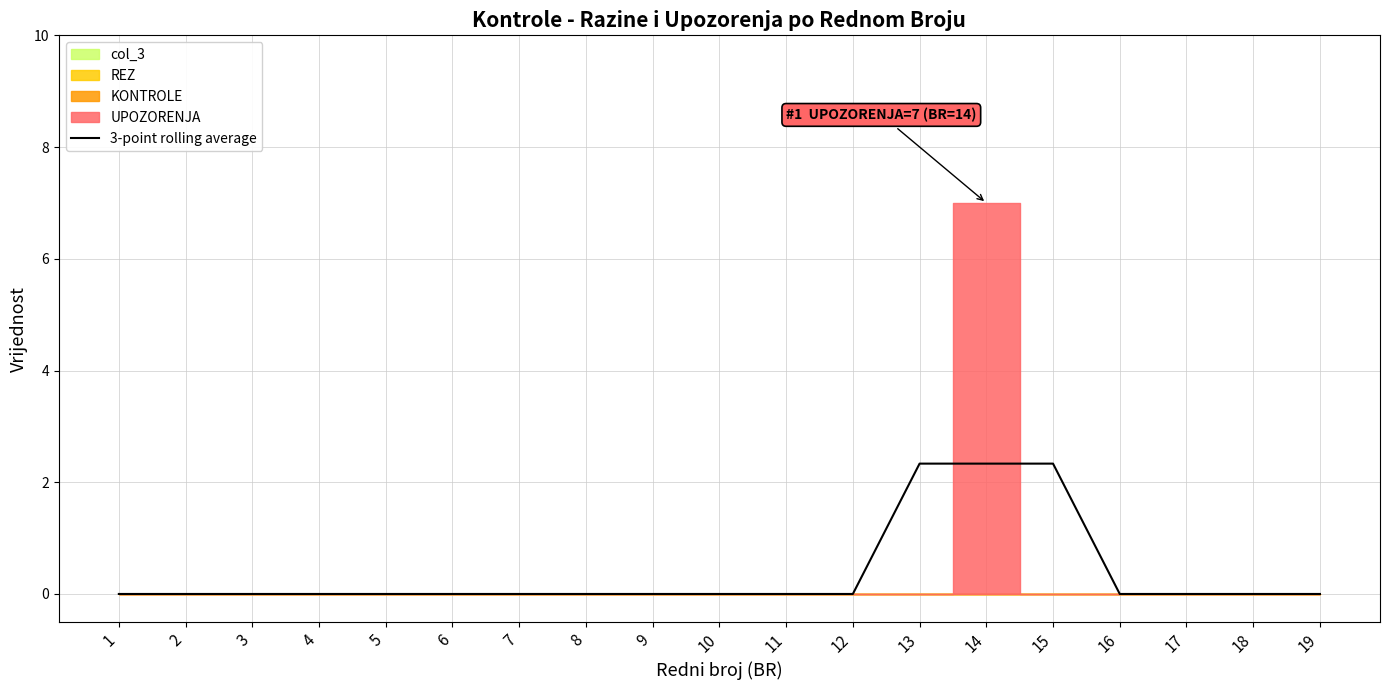

What is the sum of all values?

7.0